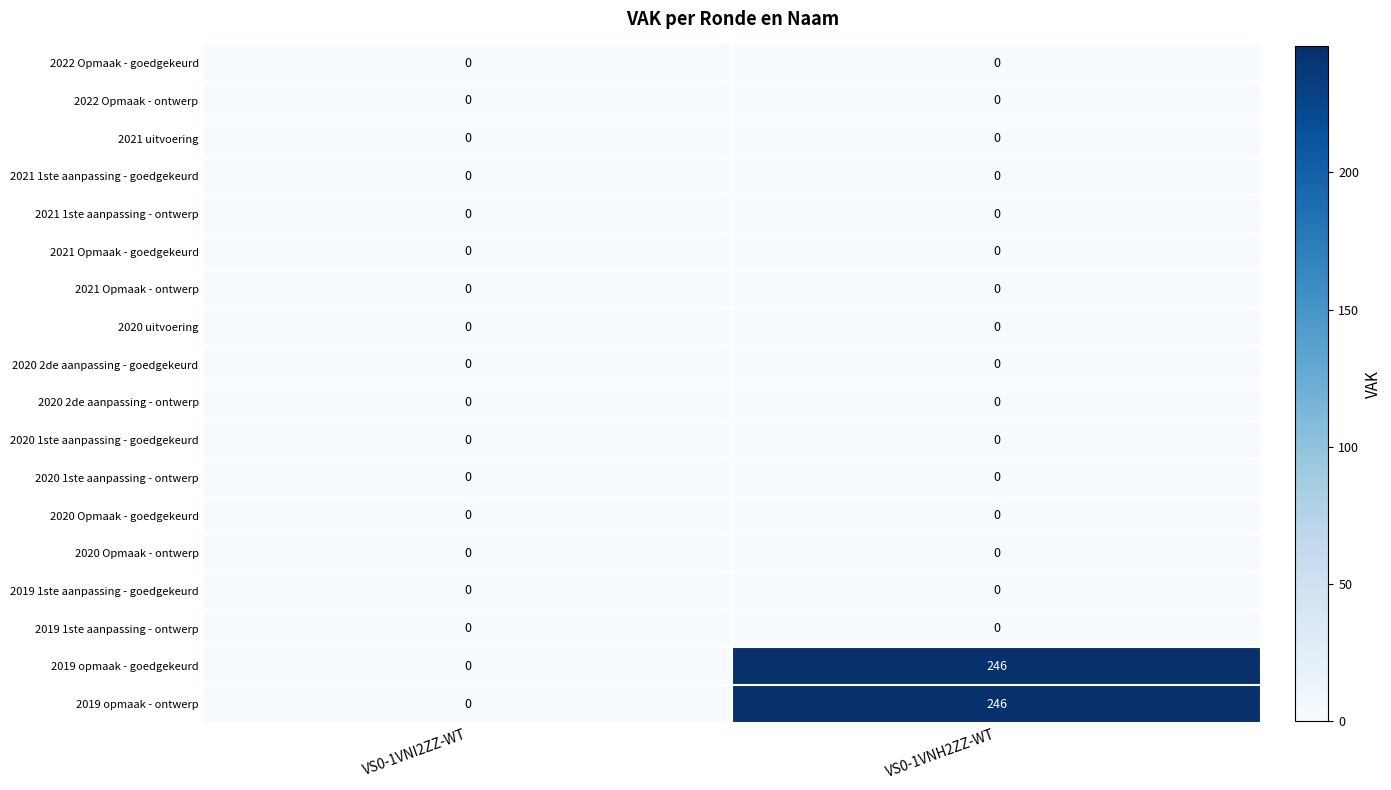

What is the total value across all series at VS0-1VNH2ZZ-WT?

492